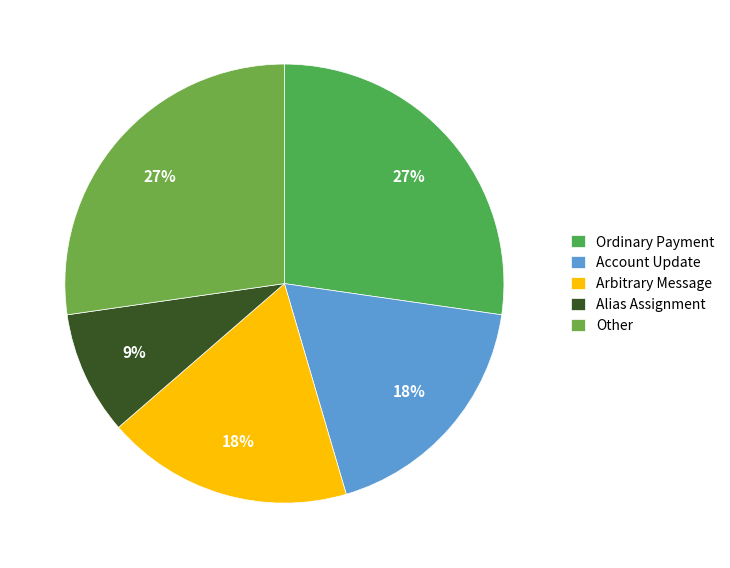

How many segments does this pie chart have?

5